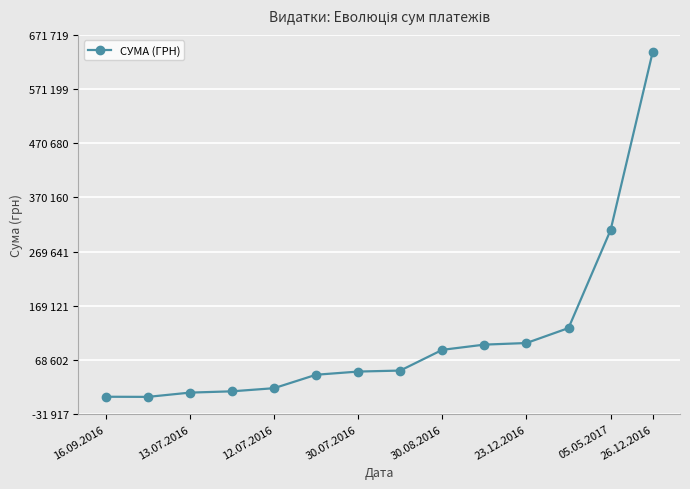

Does the chart have visible grid lines?

Yes